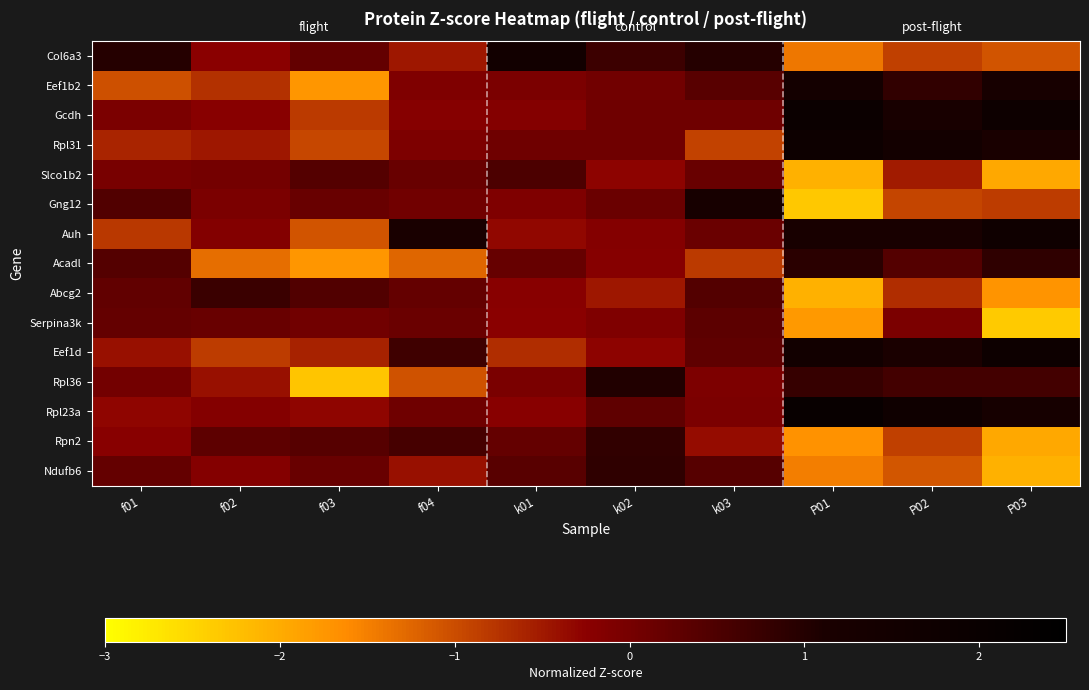

At how many categories does at least one series exceed 1?

7